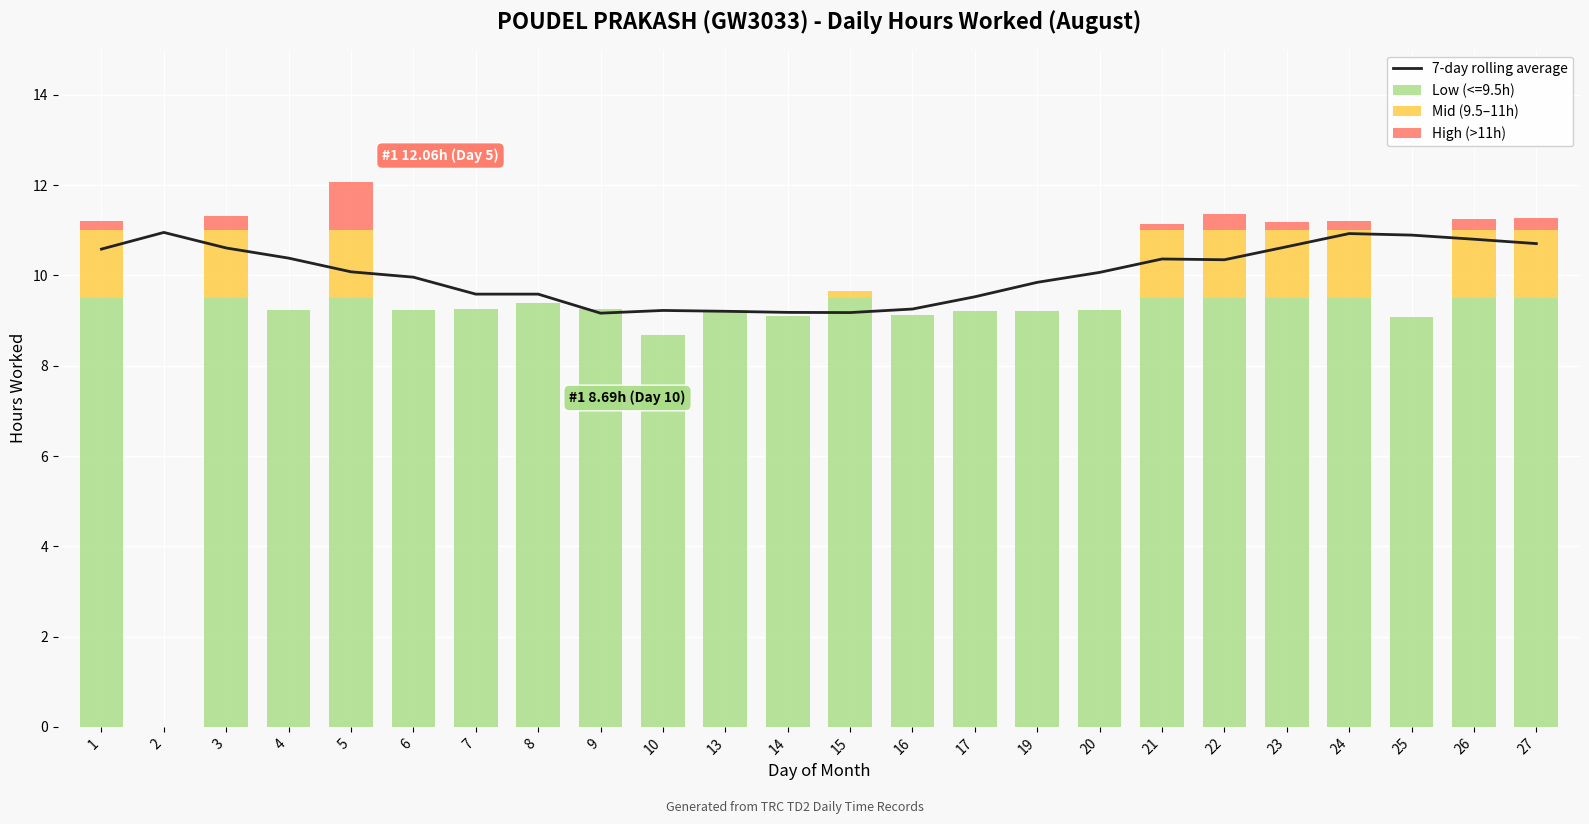

At which label is the value closest to 10?

6